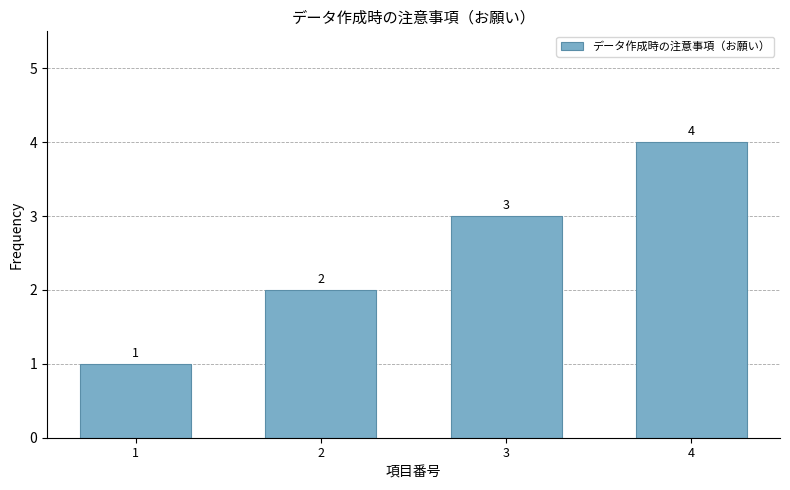

Rank the categories by value from lowest to highest.

1, 2, 3, 4